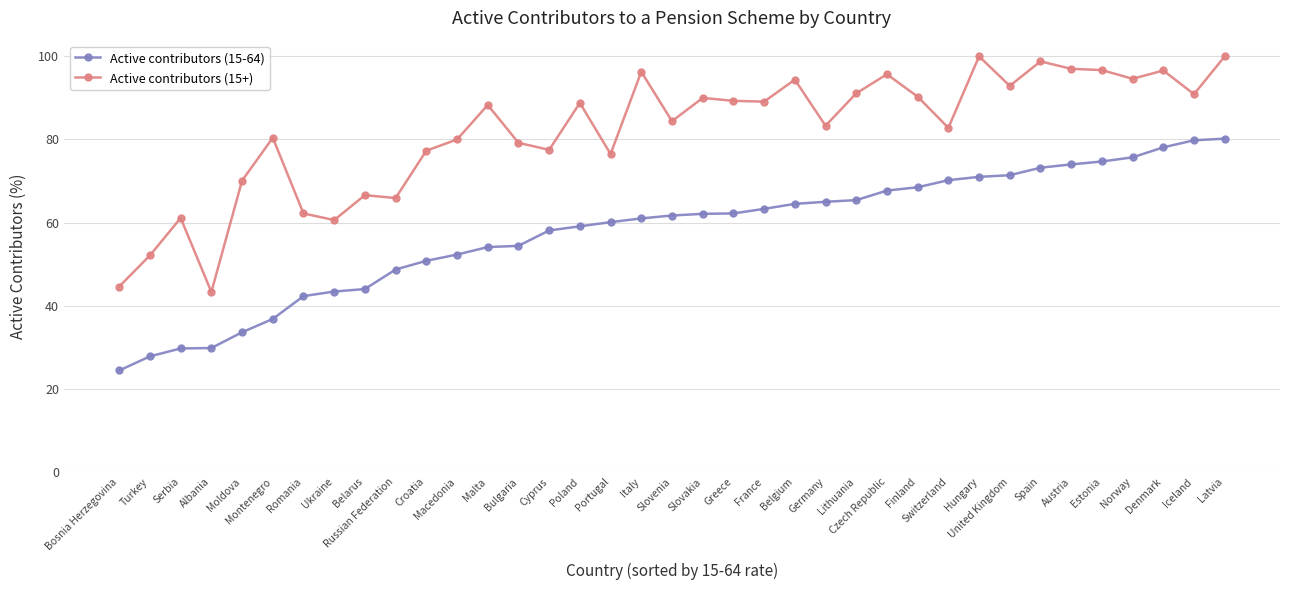

Count the number of data series in this chart.

2